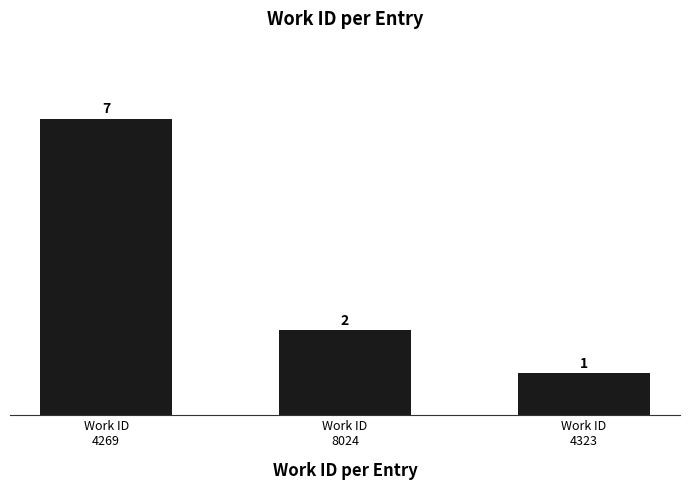

What is the label of the 1st bar from the left?

Work ID
4269